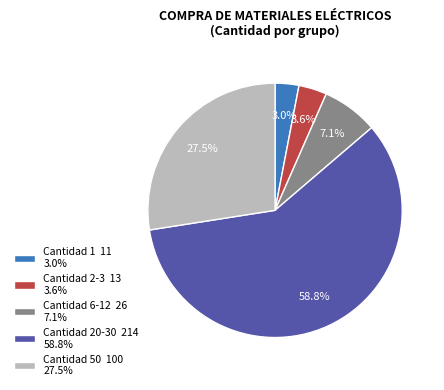

Does any single category account for the majority?

Yes